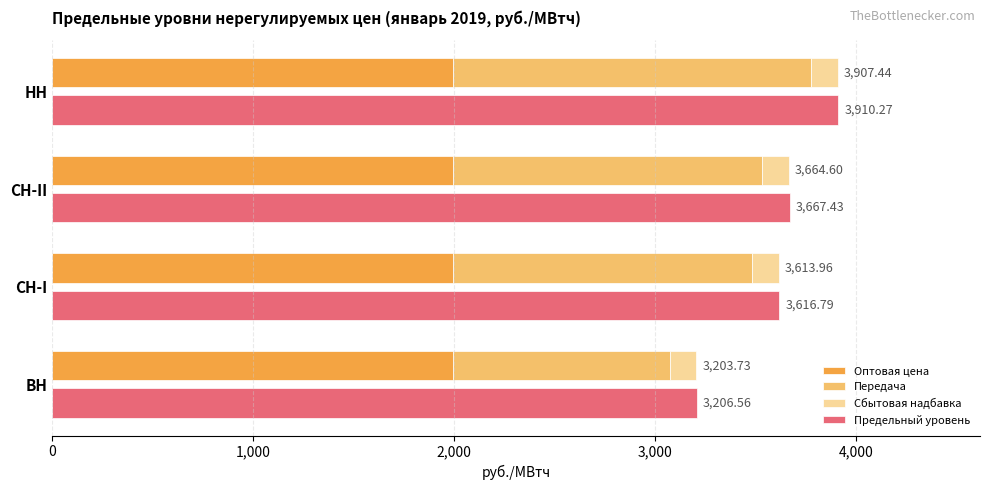

Between 2,000 and 3,000, which series saw the biggest shift?

Предельный уровень